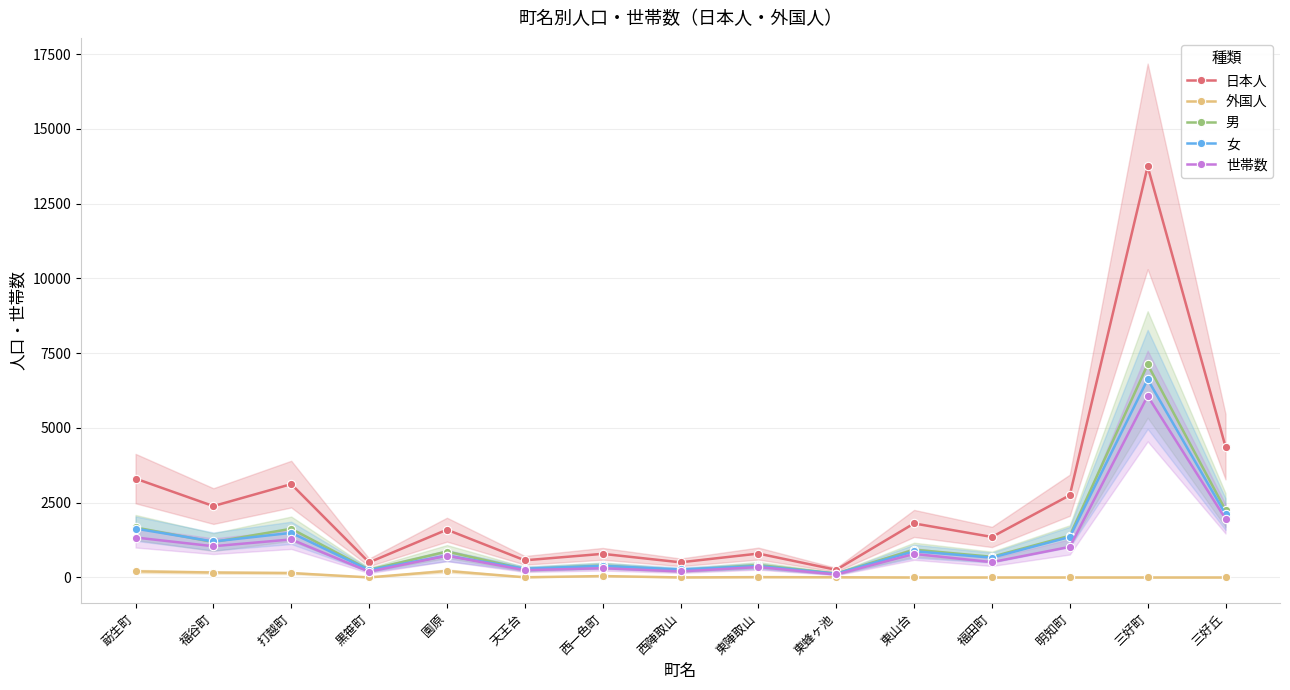

What is the difference between the maximum and minimum values in the 男 series?

6992